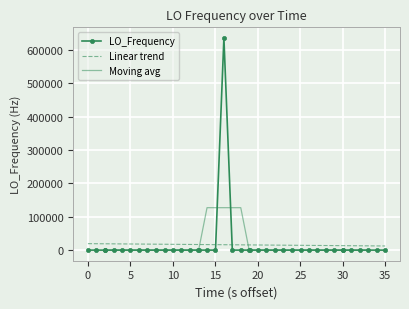

What is the maximum value for LO_Frequency?

635709.0